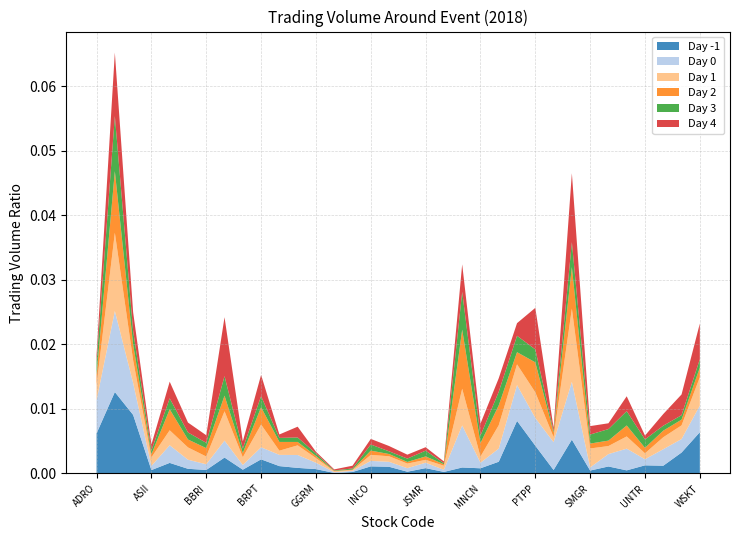

Reading left to right, list all the values displayed in this chart.

Day -1: ADRO=0.0	AKRA=0.0	ANTM=0.0	ASII=0.0	BBCA=0.0	BBNI=0.0	BBRI=0.0	BBTN=0.0	BMRI=0.0	BRPT=0.0	BSDE=0.0	EXCL=0.0	GGRM=0.0	HMSP=0.0	ICBP=0.0	INCO=0.0	INDF=0.0	INTP=0.0	JSMR=0.0	KLBF=0.0	LPPF=0.0	MNCN=0.0	PGAS=0.0	PTBA=0.0	PTPP=0.0	PWON=0.0	SCMA=0.0	SMGR=0.0	SRIL=0.0	TLKM=0.0	UNTR=0.0	UNVR=0.0	WIKA=0.0	WSKT=0.0
Day 0: ADRO=0.0	AKRA=0.0	ANTM=0.0	ASII=0.0	BBCA=0.0	BBNI=0.0	BBRI=0.0	BBTN=0.0	BMRI=0.0	BRPT=0.0	BSDE=0.0	EXCL=0.0	GGRM=0.0	HMSP=0.0	ICBP=0.0	INCO=0.0	INDF=0.0	INTP=0.0	JSMR=0.0	KLBF=0.0	LPPF=0.0	MNCN=0.0	PGAS=0.0	PTBA=0.0	PTPP=0.0	PWON=0.0	SCMA=0.0	SMGR=0.0	SRIL=0.0	TLKM=0.0	UNTR=0.0	UNVR=0.0	WIKA=0.0	WSKT=0.0
Day 1: ADRO=0.0	AKRA=0.0	ANTM=0.0	ASII=0.0	BBCA=0.0	BBNI=0.0	BBRI=0.0	BBTN=0.0	BMRI=0.0	BRPT=0.0	BSDE=0.0	EXCL=0.0	GGRM=0.0	HMSP=0.0	ICBP=0.0	INCO=0.0	INDF=0.0	INTP=0.0	JSMR=0.0	KLBF=0.0	LPPF=0.0	MNCN=0.0	PGAS=0.0	PTBA=0.0	PTPP=0.0	PWON=0.0	SCMA=0.0	SMGR=0.0	SRIL=0.0	TLKM=0.0	UNTR=0.0	UNVR=0.0	WIKA=0.0	WSKT=0.0
Day 2: ADRO=0.0	AKRA=0.0	ANTM=0.0	ASII=0.0	BBCA=0.0	BBNI=0.0	BBRI=0.0	BBTN=0.0	BMRI=0.0	BRPT=0.0	BSDE=0.0	EXCL=0.0	GGRM=0.0	HMSP=0.0	ICBP=0.0	INCO=0.0	INDF=0.0	INTP=0.0	JSMR=0.0	KLBF=0.0	LPPF=0.0	MNCN=0.0	PGAS=0.0	PTBA=0.0	PTPP=0.0	PWON=0.0	SCMA=0.0	SMGR=0.0	SRIL=0.0	TLKM=0.0	UNTR=0.0	UNVR=0.0	WIKA=0.0	WSKT=0.0
Day 3: ADRO=0.0	AKRA=0.0	ANTM=0.0	ASII=0.0	BBCA=0.0	BBNI=0.0	BBRI=0.0	BBTN=0.0	BMRI=0.0	BRPT=0.0	BSDE=0.0	EXCL=0.0	GGRM=0.0	HMSP=0.0	ICBP=0.0	INCO=0.0	INDF=0.0	INTP=0.0	JSMR=0.0	KLBF=0.0	LPPF=0.0	MNCN=0.0	PGAS=0.0	PTBA=0.0	PTPP=0.0	PWON=0.0	SCMA=0.0	SMGR=0.0	SRIL=0.0	TLKM=0.0	UNTR=0.0	UNVR=0.0	WIKA=0.0	WSKT=0.0
Day 4: ADRO=0.0	AKRA=0.0	ANTM=0.0	ASII=0.0	BBCA=0.0	BBNI=0.0	BBRI=0.0	BBTN=0.0	BMRI=0.0	BRPT=0.0	BSDE=0.0	EXCL=0.0	GGRM=0.0	HMSP=0.0	ICBP=0.0	INCO=0.0	INDF=0.0	INTP=0.0	JSMR=0.0	KLBF=0.0	LPPF=0.0	MNCN=0.0	PGAS=0.0	PTBA=0.0	PTPP=0.0	PWON=0.0	SCMA=0.0	SMGR=0.0	SRIL=0.0	TLKM=0.0	UNTR=0.0	UNVR=0.0	WIKA=0.0	WSKT=0.0